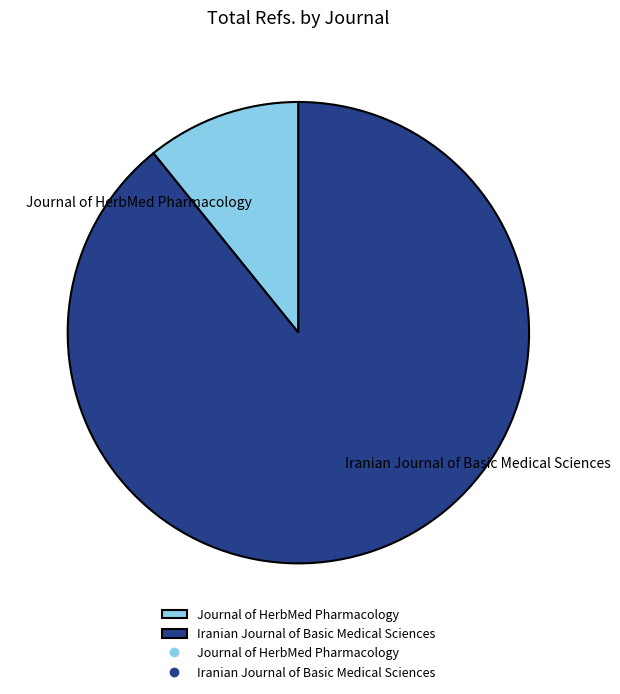

Rank the categories by value from lowest to highest.

Journal of HerbMed Pharmacology, Iranian Journal of Basic Medical Sciences